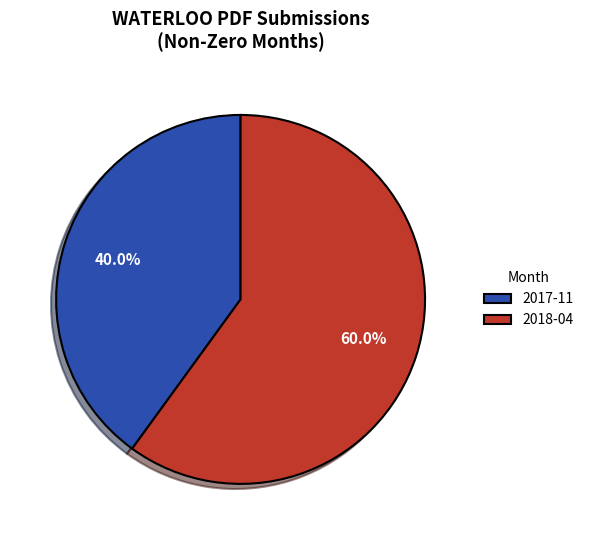

What is the ratio of the value at 2017-11 to the value at 2018-04?

0.7